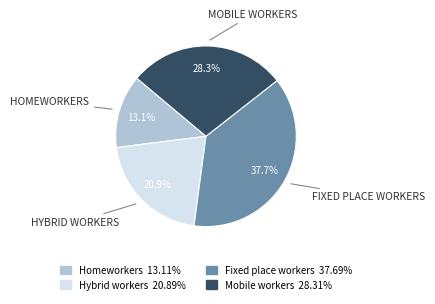

Which category has the biggest portion of the pie?

Fixed place workers